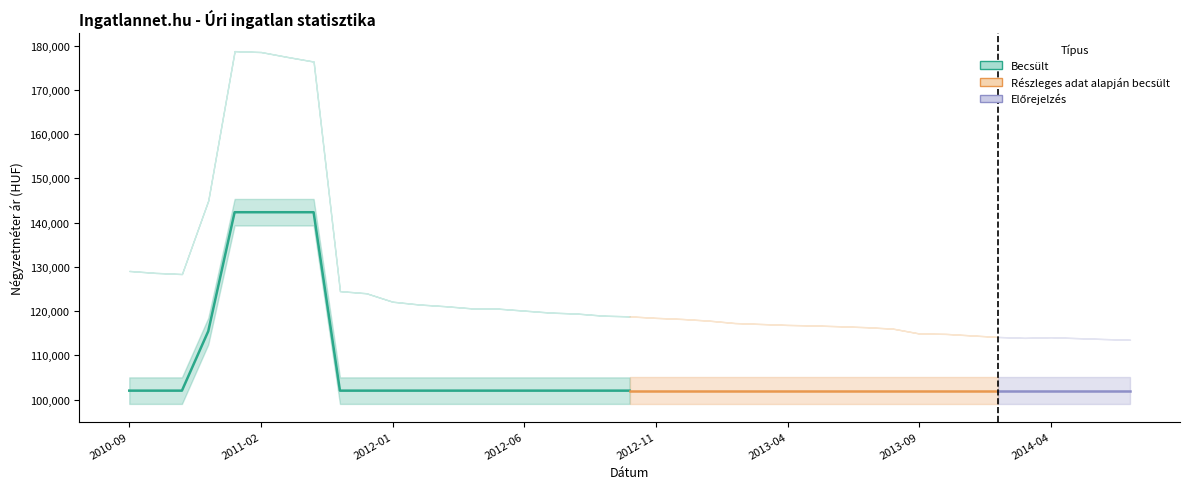

What is the label of the 28th point from the left?

2013-06